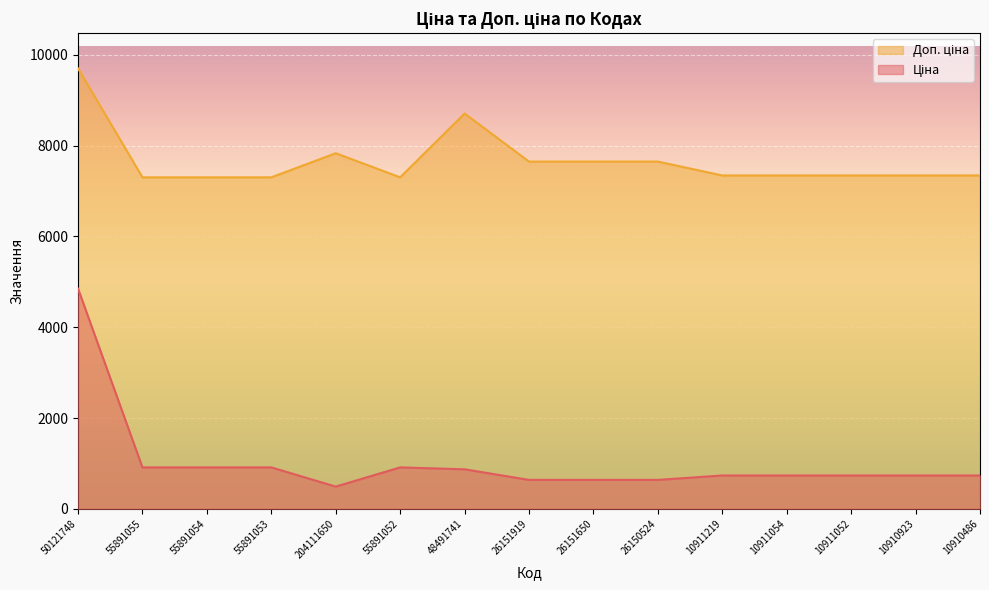

Which series has the largest total across all categories?

Доп. ціна